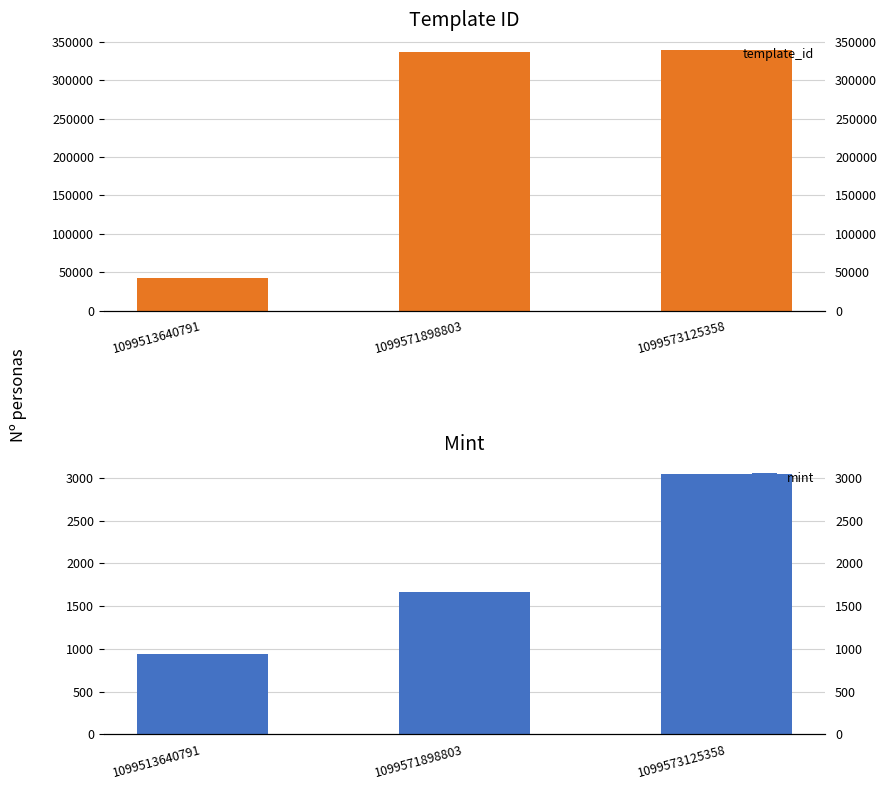

Read the template_id value at 1099573125358, to the nearest 100.

339200